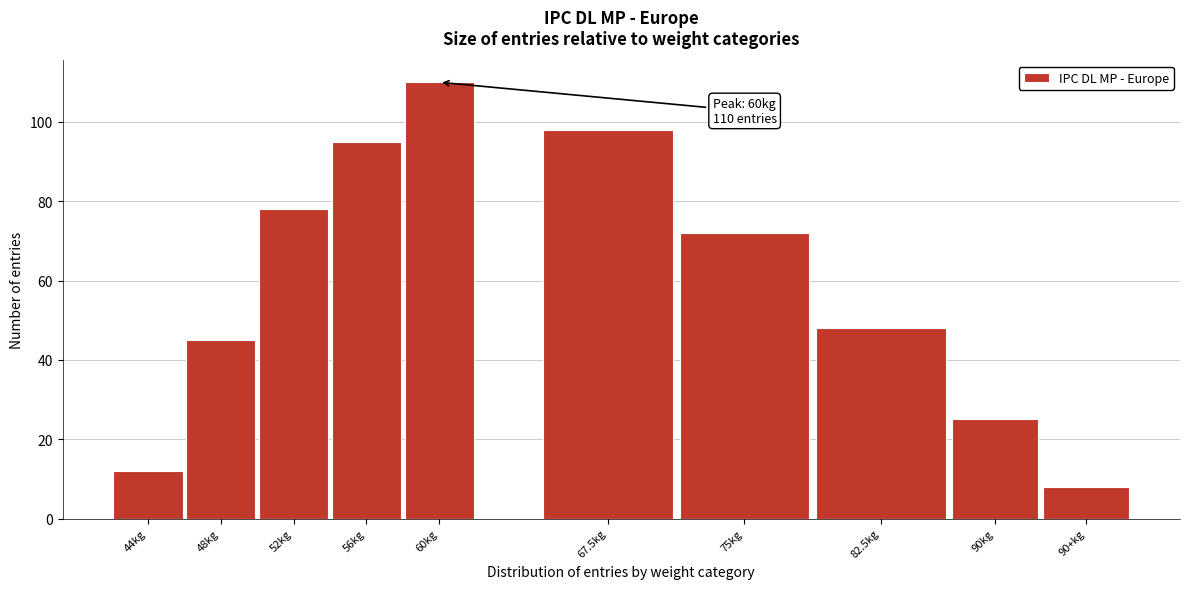

Reading left to right, list all the values displayed in this chart.

44kg=12	48kg=45	52kg=78	56kg=95	60kg=110	67.5kg=98	75kg=72	82.5kg=48	90kg=25	90+kg=8